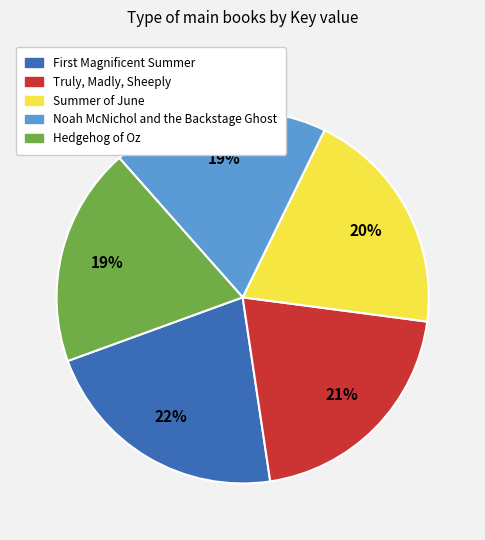

Which has a higher value, Summer of June or Truly, Madly, Sheeply?

Truly, Madly, Sheeply